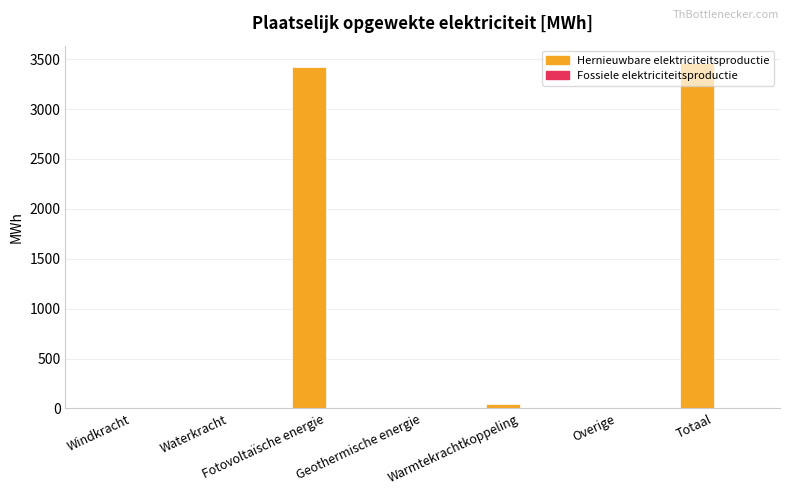

Are the bars horizontal?

No